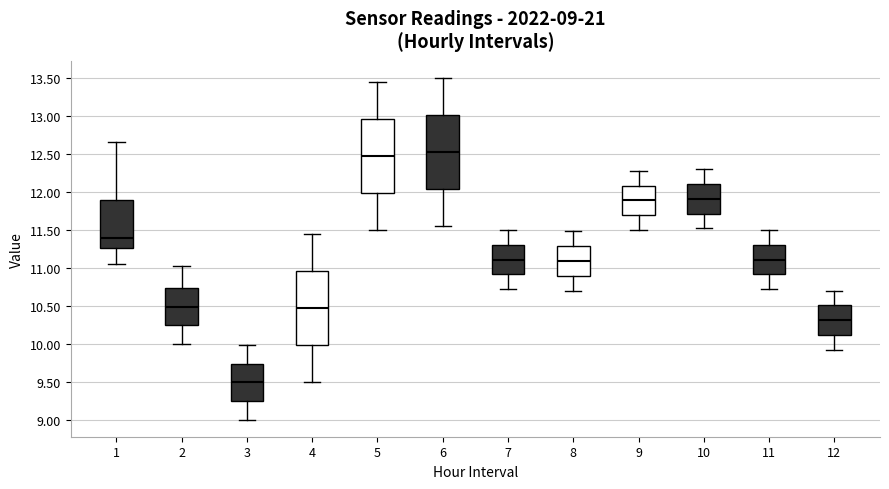

Which box has the highest median line?

6